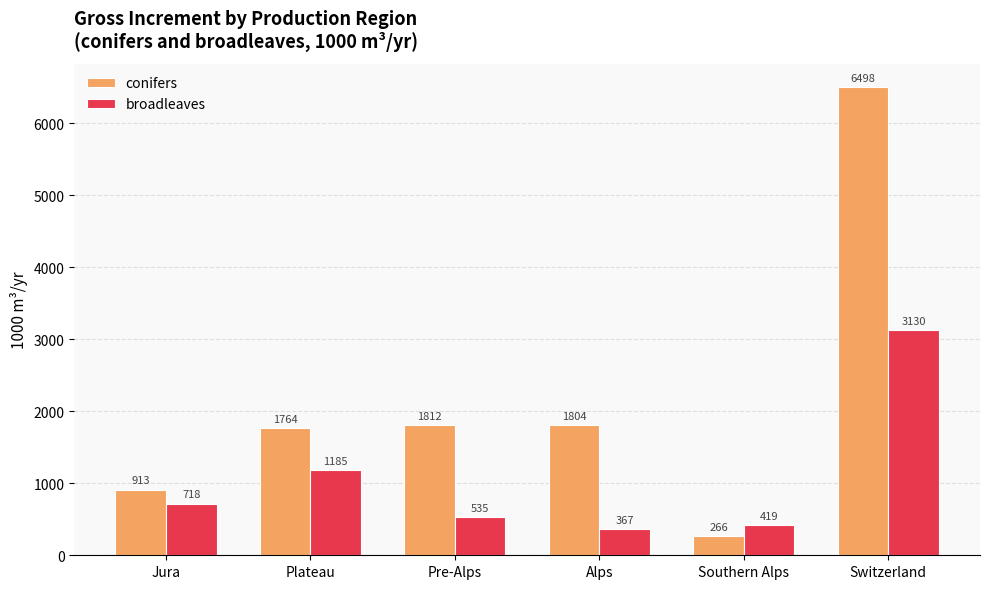

At Switzerland, list the series in order from smallest to largest.

broadleaves, conifers